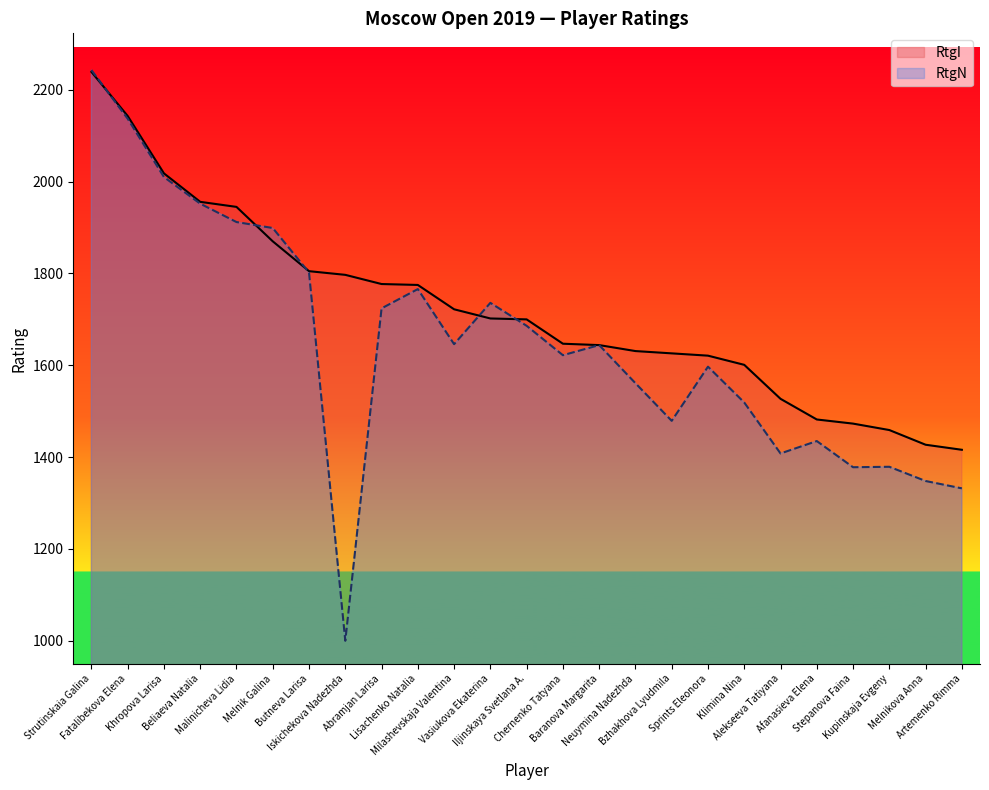

What is the average value of the RtgI series?

1720